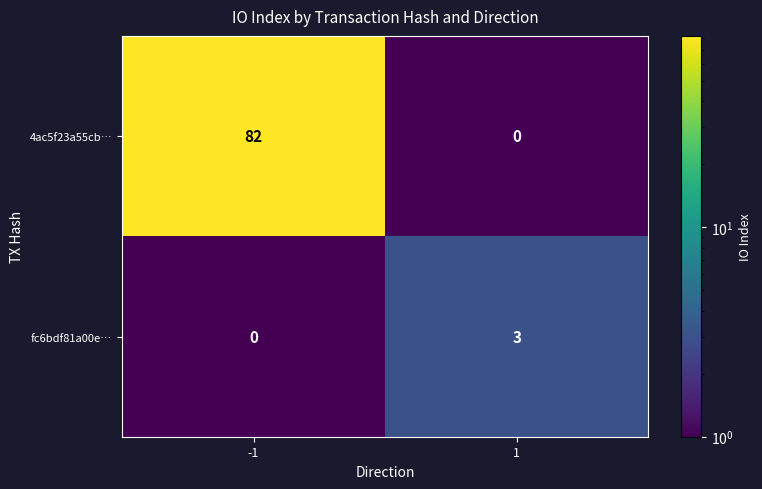

At which category is the sum across all series the highest?

-1